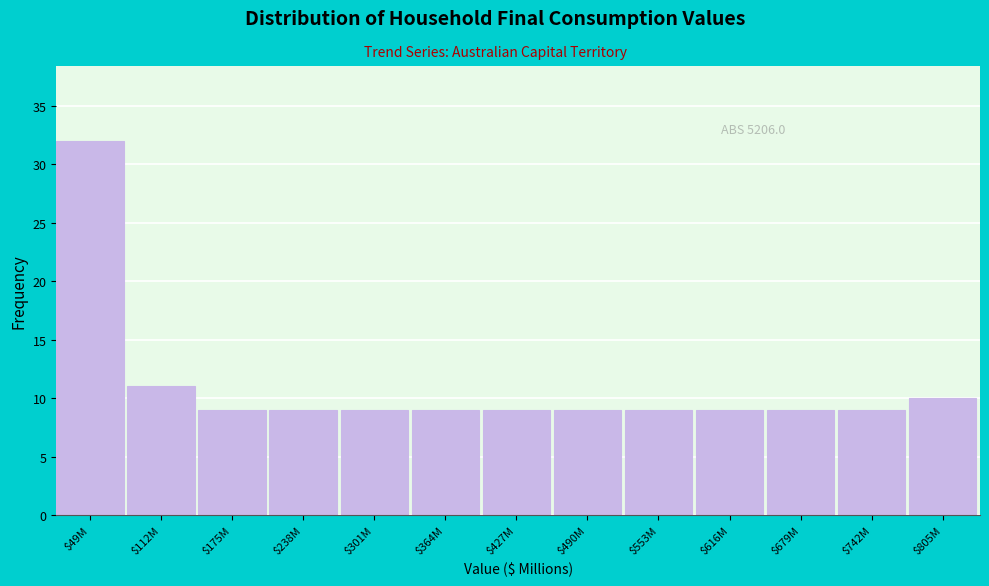

Reading left to right, what are all the values shown in this chart?

32	11	9	9	9	9	9	9	9	9	9	9	10